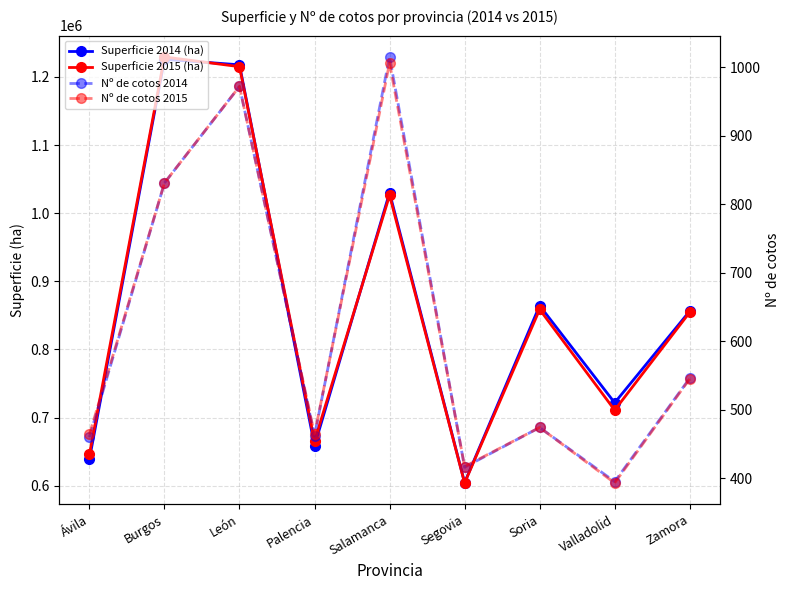

How many series are shown in this chart?

4